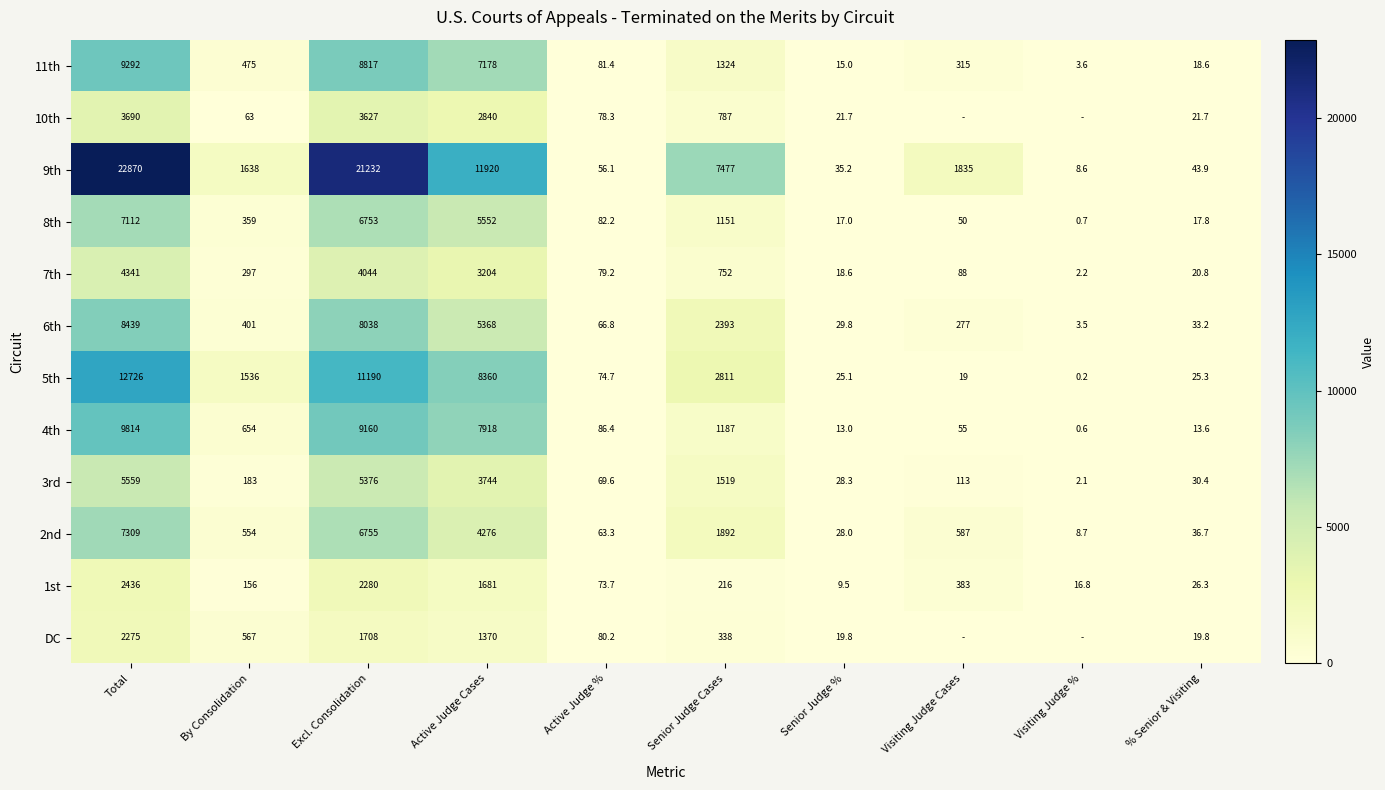

Where does the 3rd series first go above 183?

Total